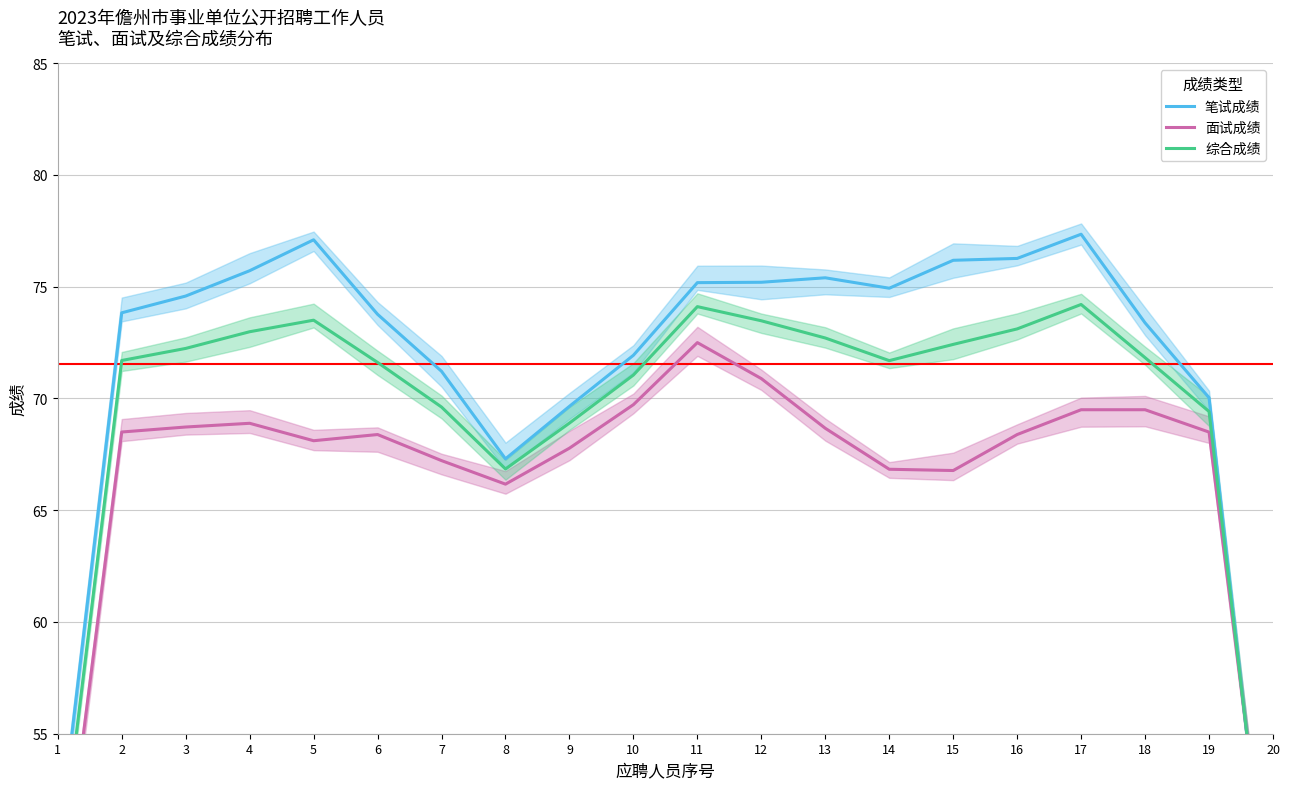

List the series in order of their overall mean, highest first.

笔试成绩, 综合成绩, 面试成绩